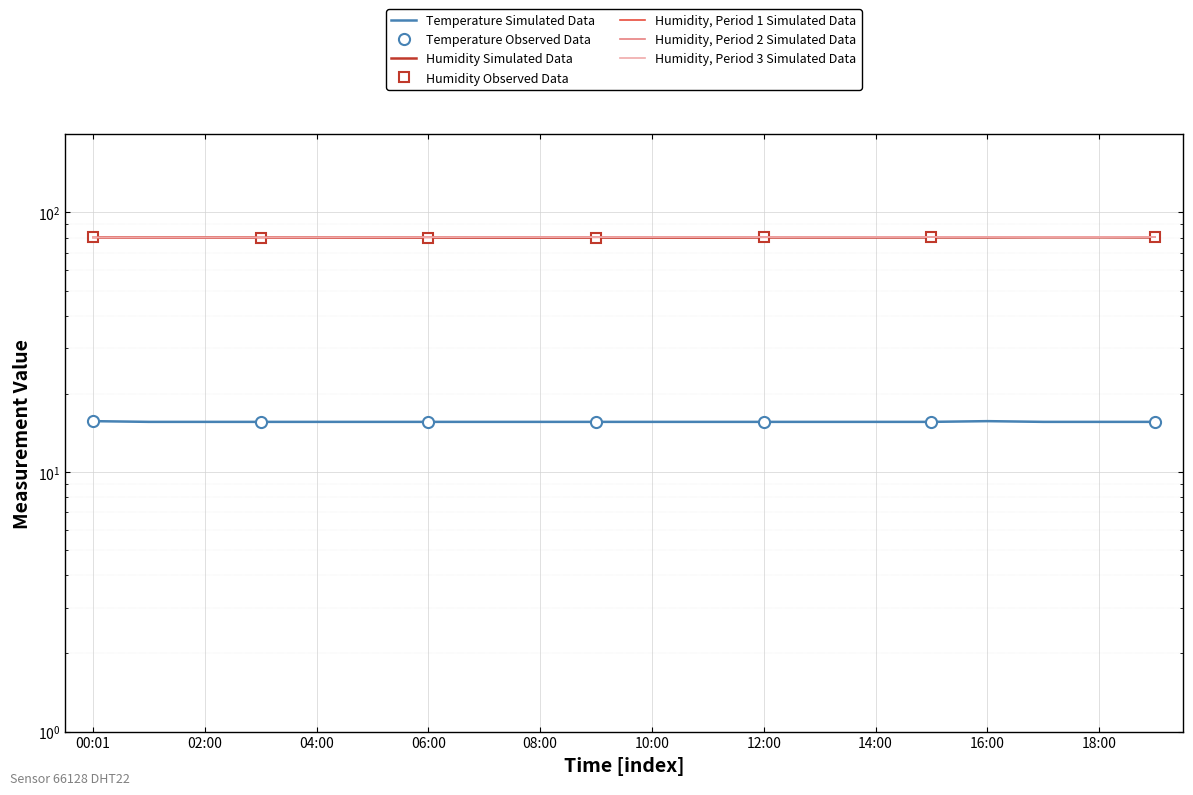

Is the value of temperature at 06:00 greater than the value of humidity_smooth3 at 11:00?

No